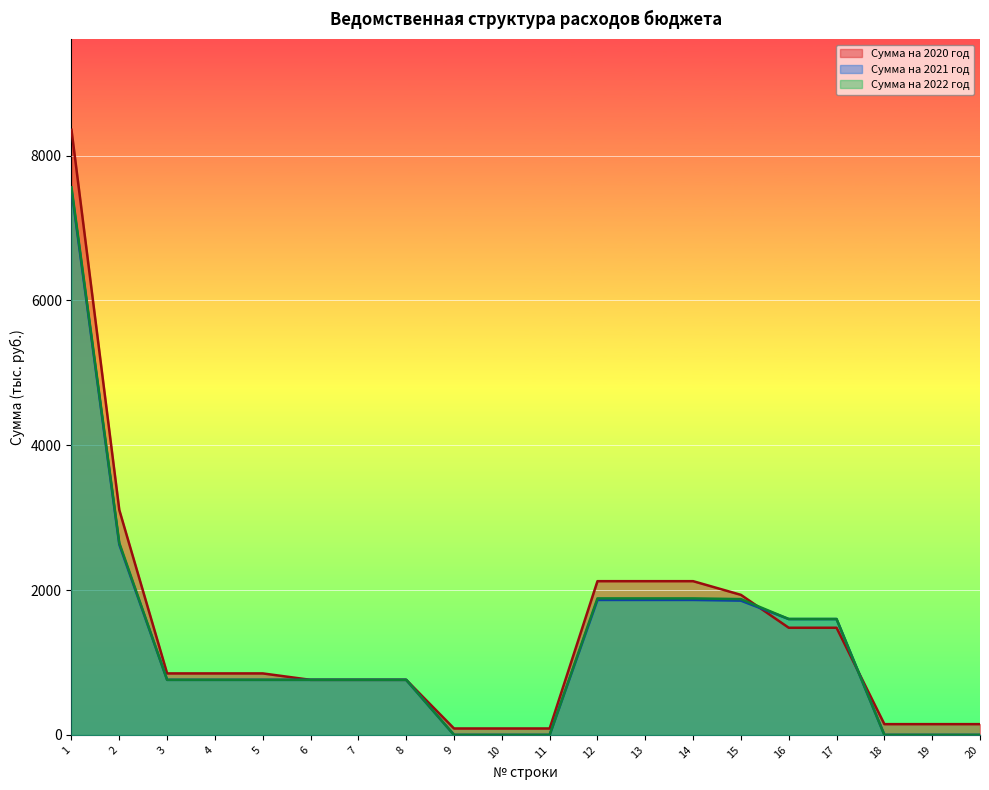

What is the sum of all Сумма на 2022 год values?

25508.6